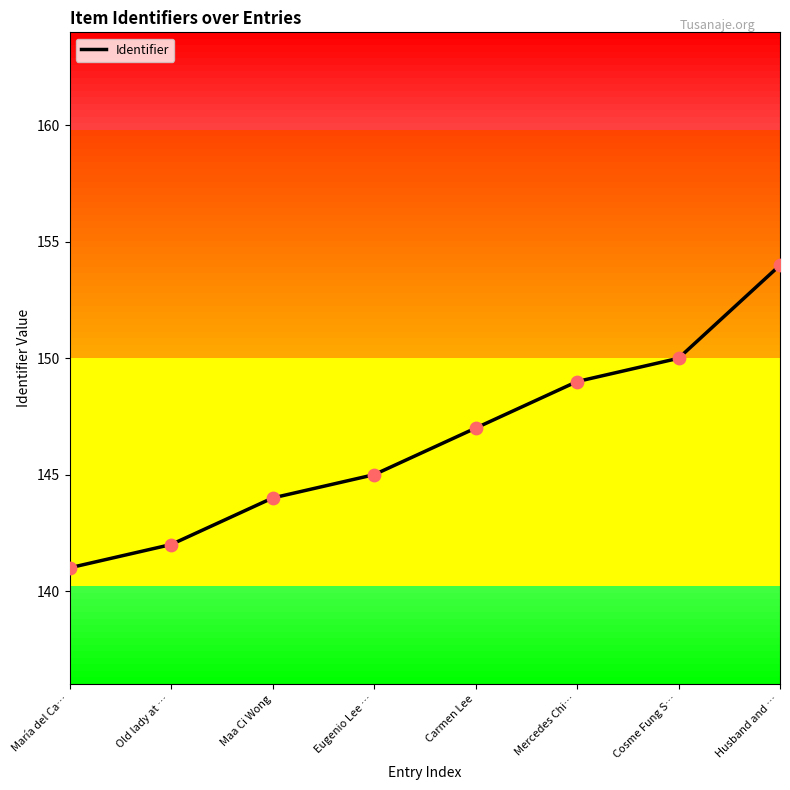

Which has a higher value, Old lady at … or Eugenio Lee …?

Eugenio Lee …